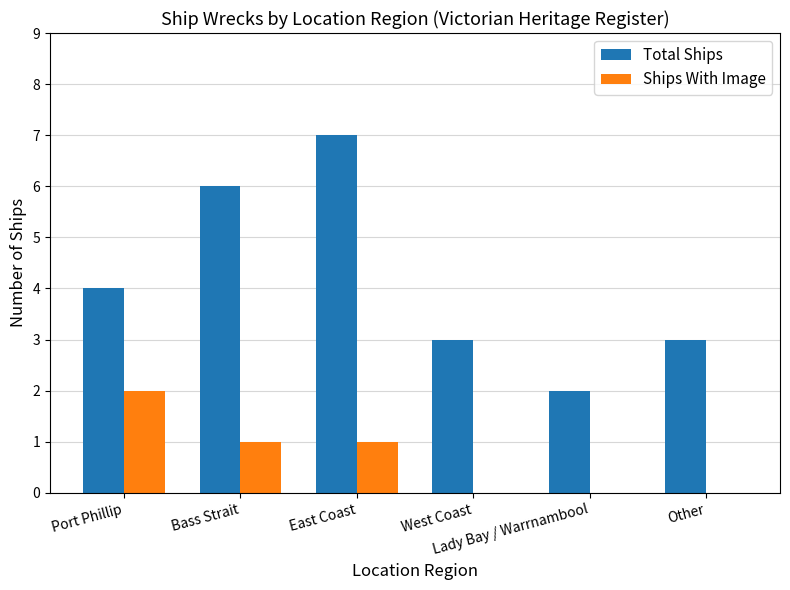

Count the number of categories in the chart.

6